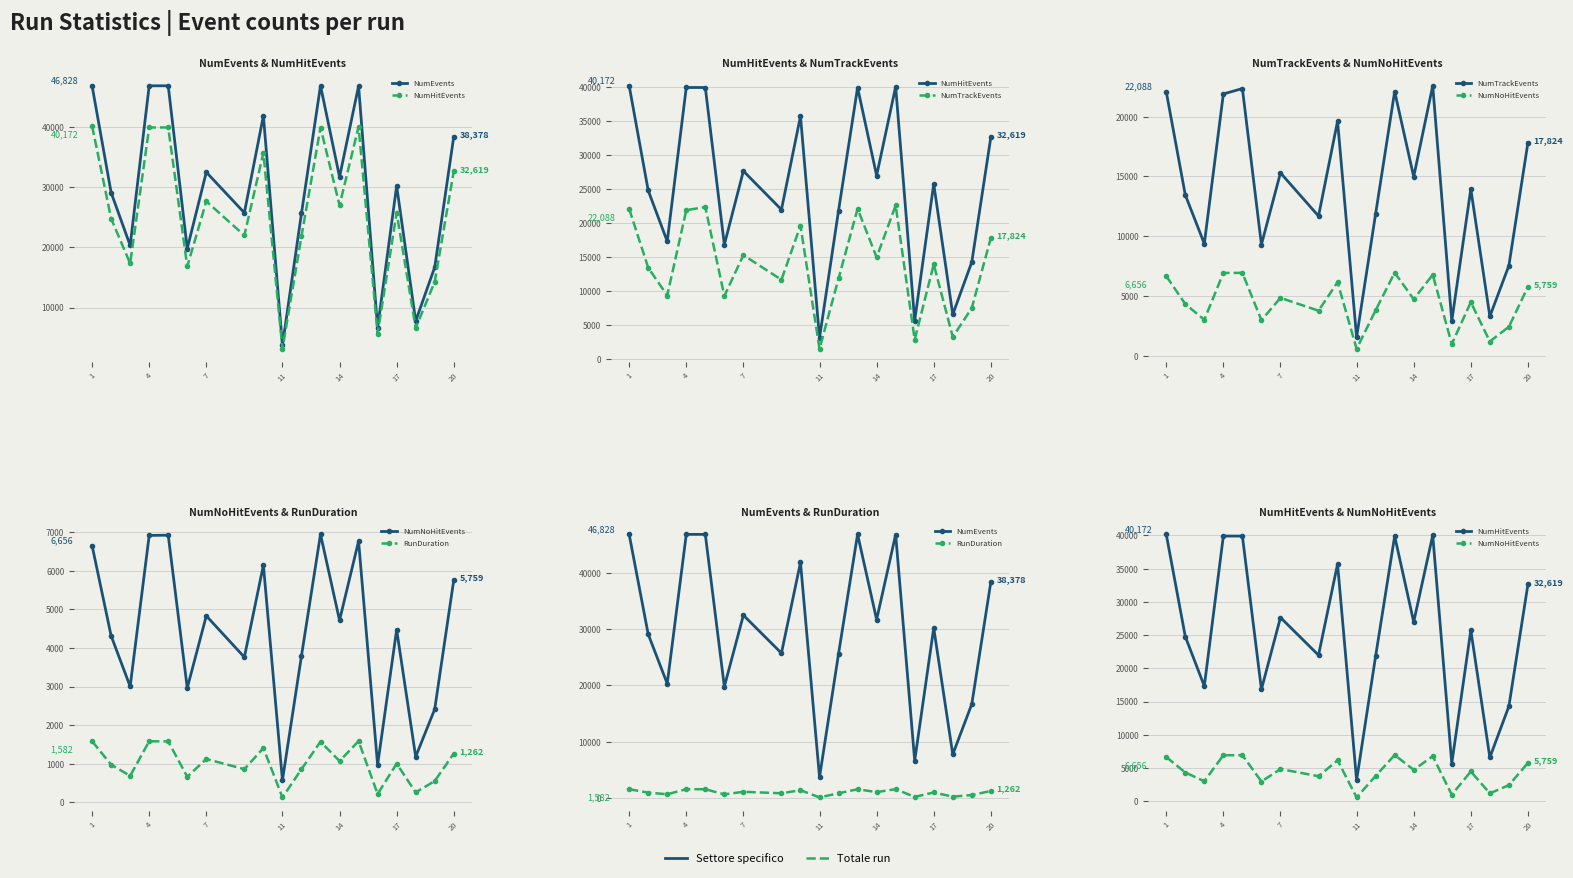

How many interior local peaks does the NumEvents series have?

6